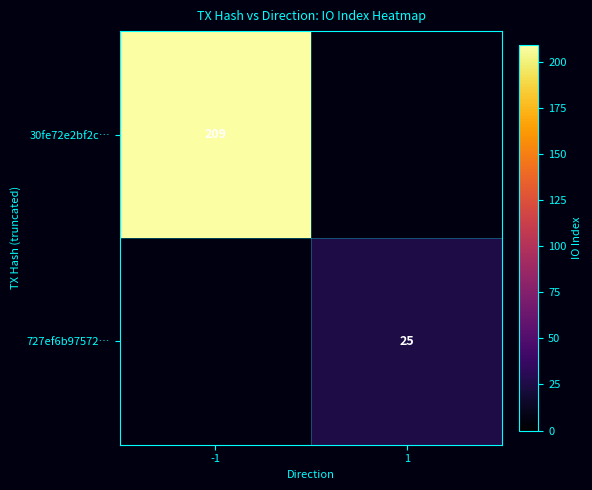

At how many categories does at least one series exceed 82?

1